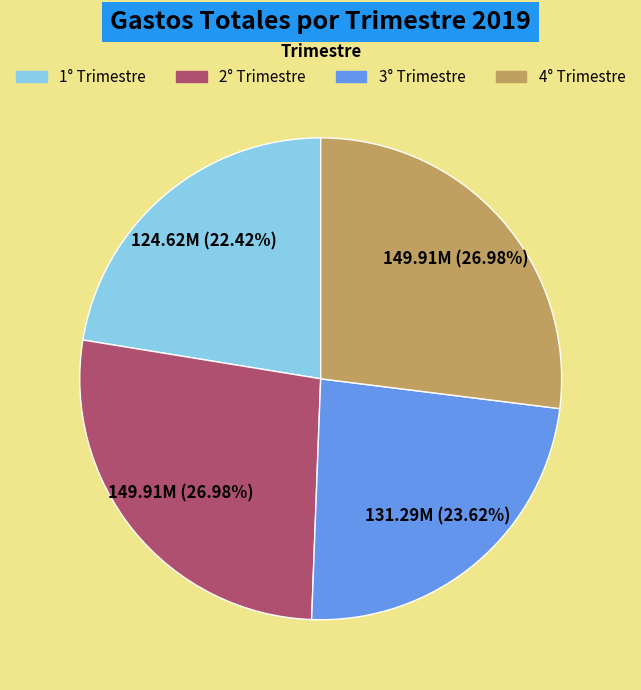

What is the smallest slice in the pie chart?

1° Trimestre